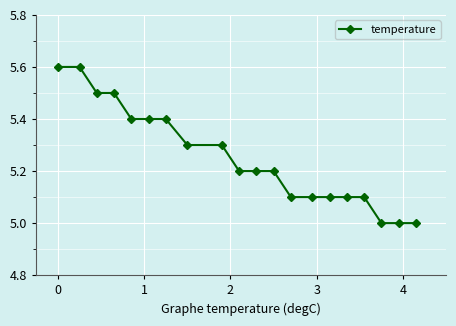

What is the value of the 9th point from the left?

5.3